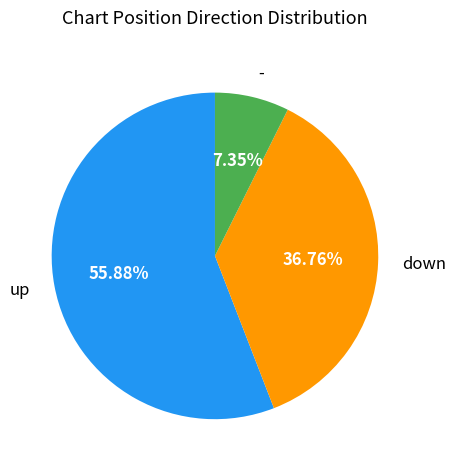

Which slice is the smallest?

-